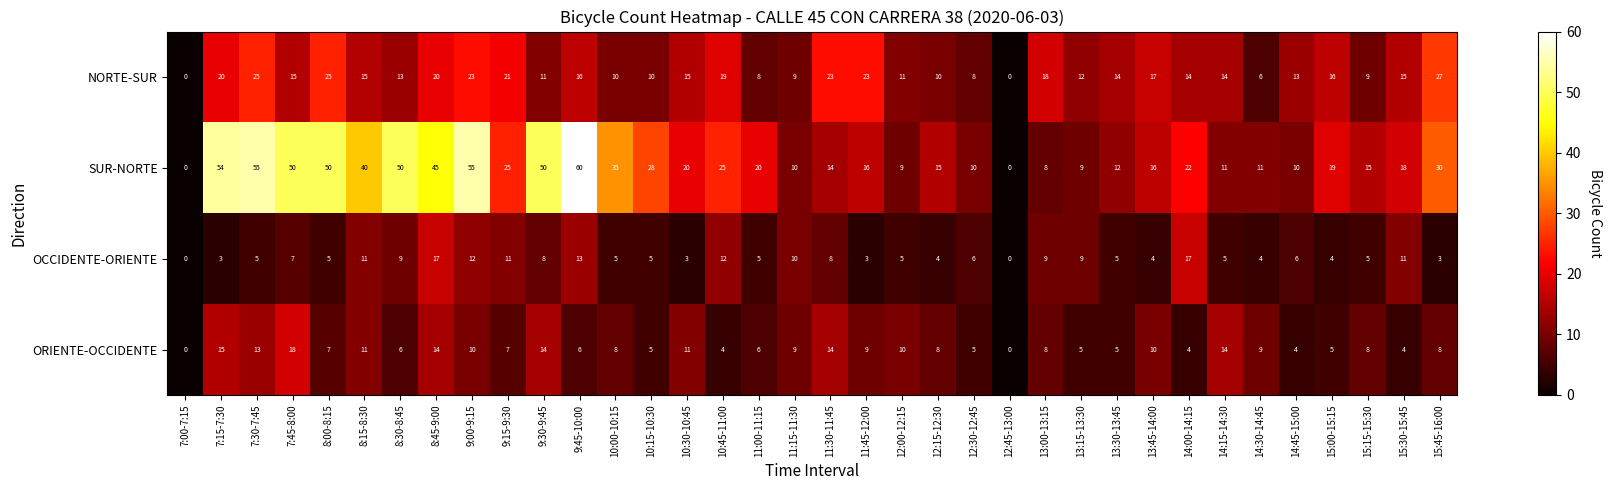

What is the spread (max minus min) of values at 7:30-7:45?

50